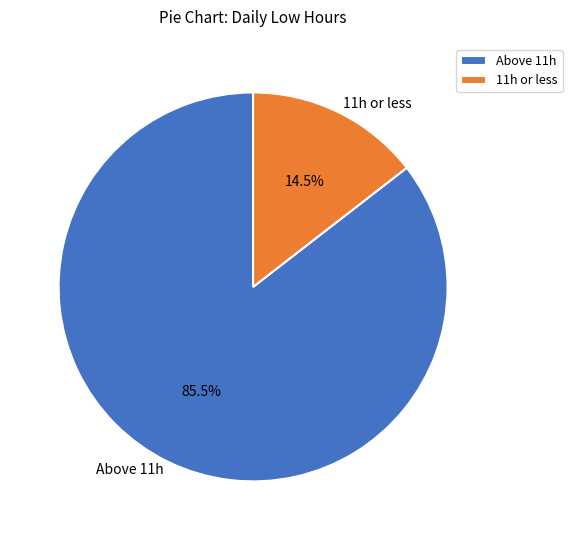

What is the largest slice in the pie chart?

Above 11h